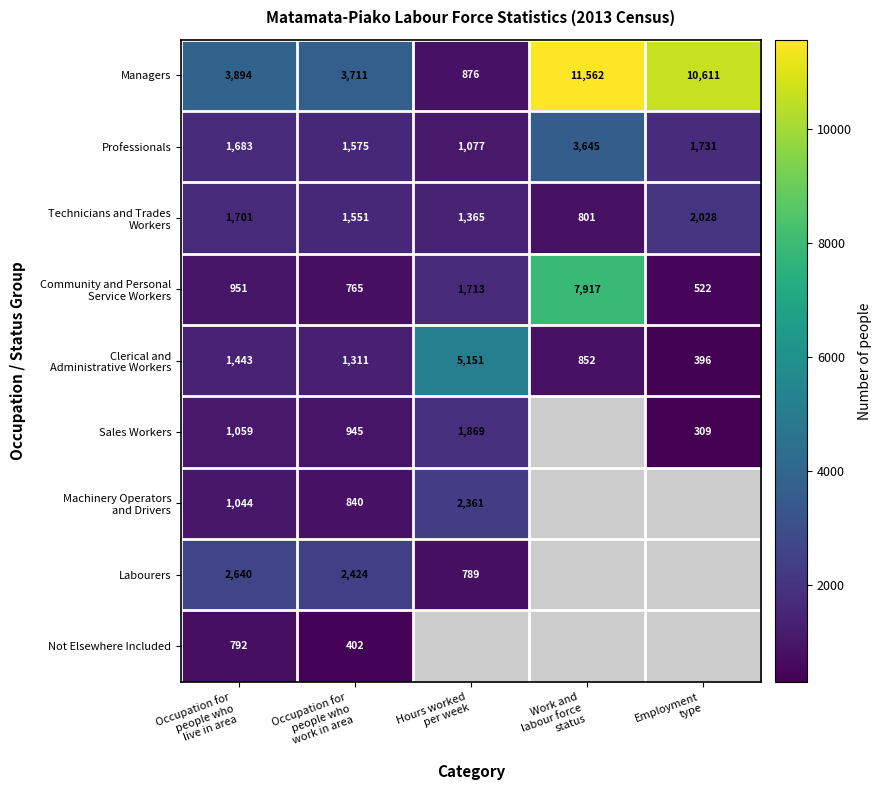

What is the difference between the maximum and minimum values in the Labourers series?

1851.0